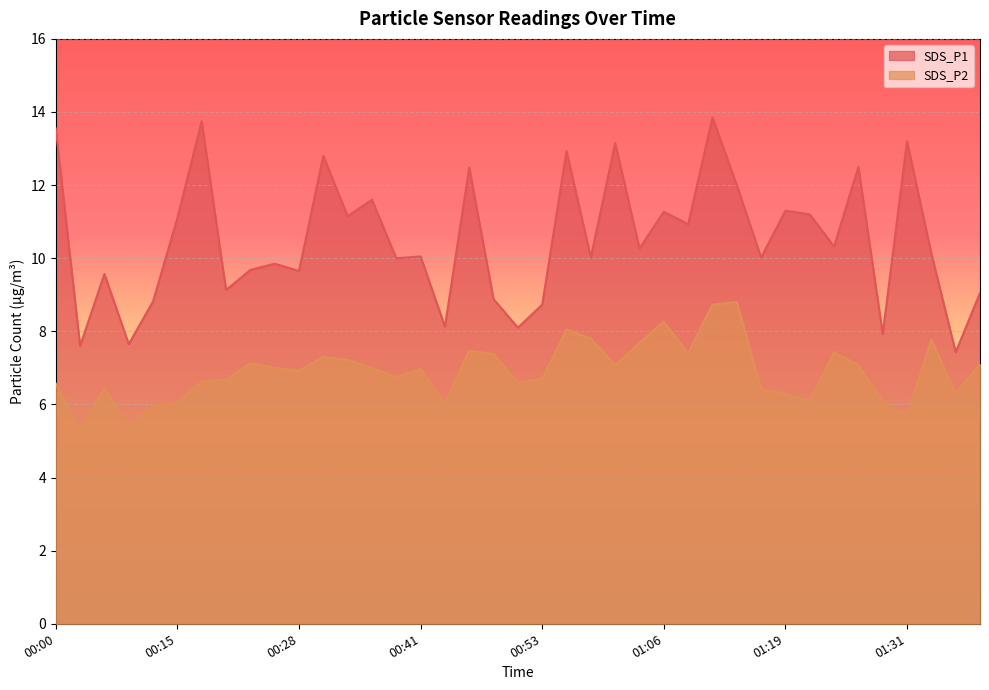

At which category does SDS_P2 reach its first local valley?

00:02